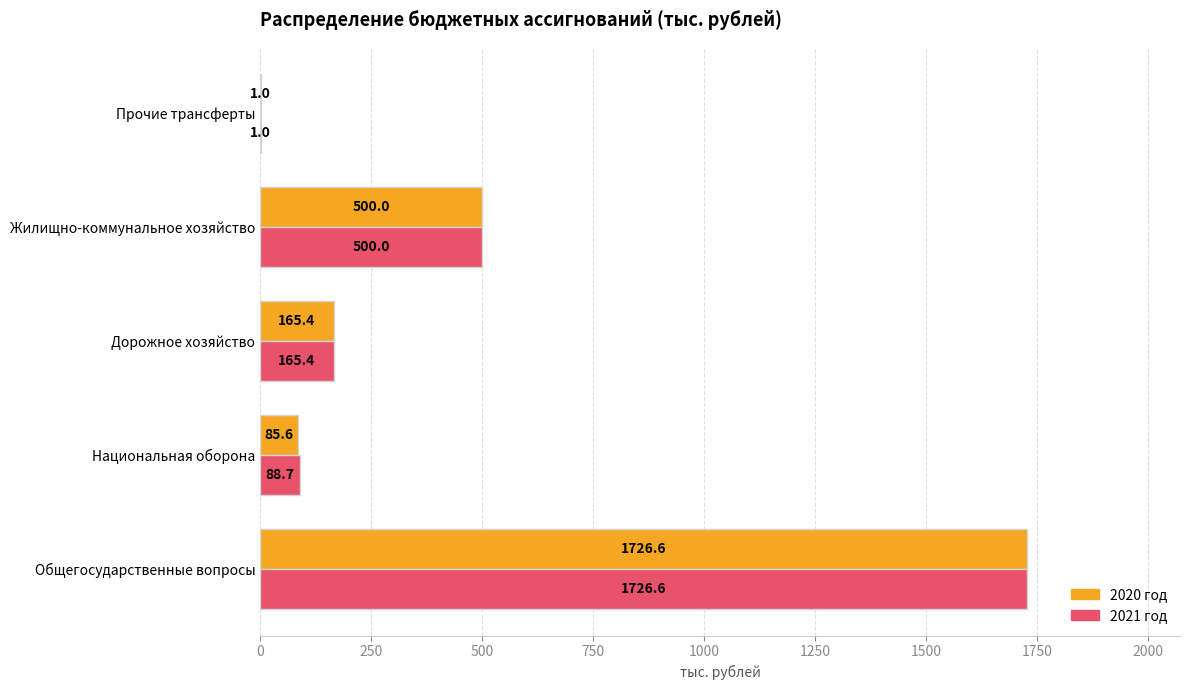

Read the 2020 год value at Прочие трансферты.

1.0